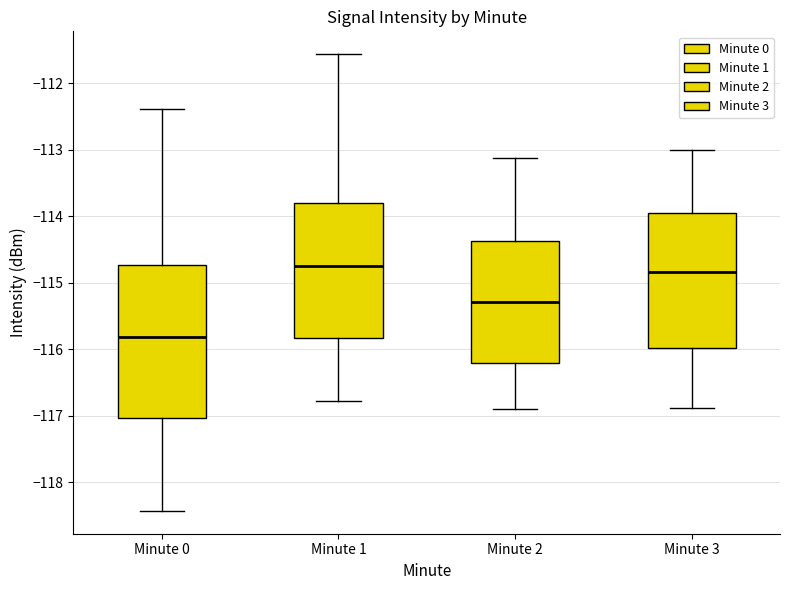

Which box has the lowest median line?

Minute 0